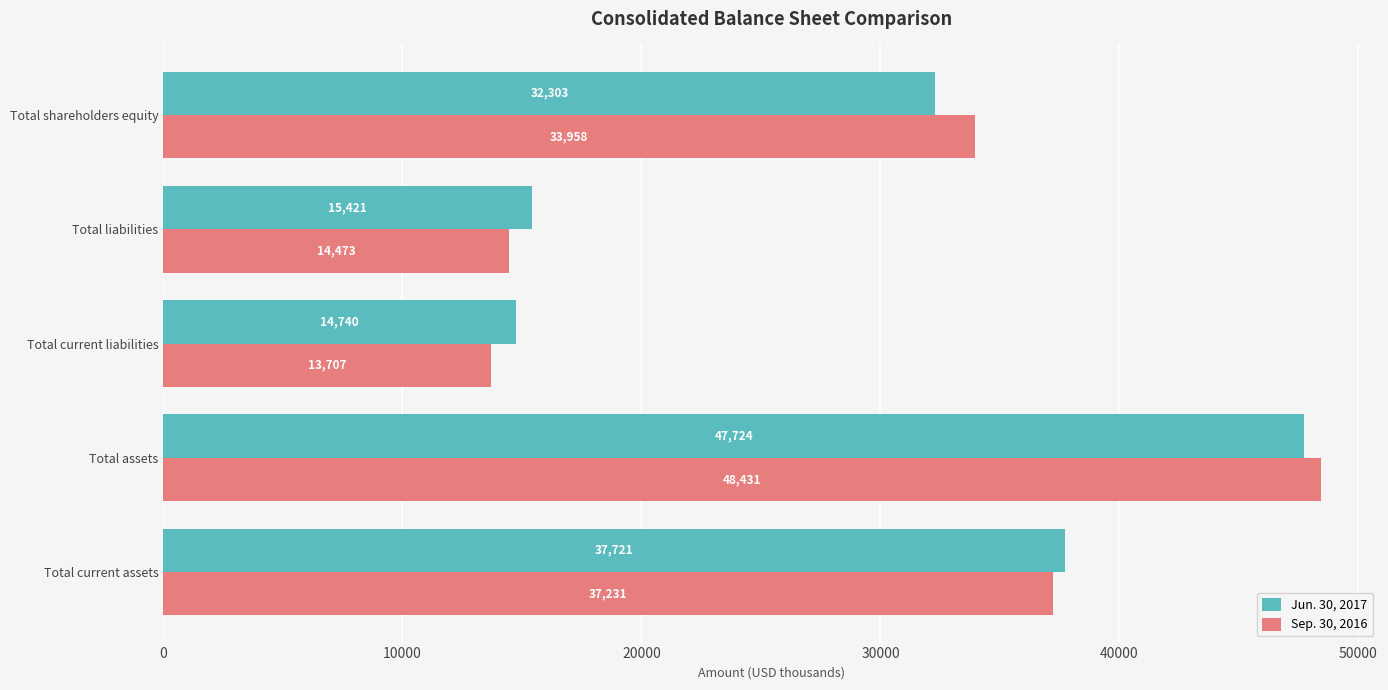

What is the maximum value shown in the chart?

48431